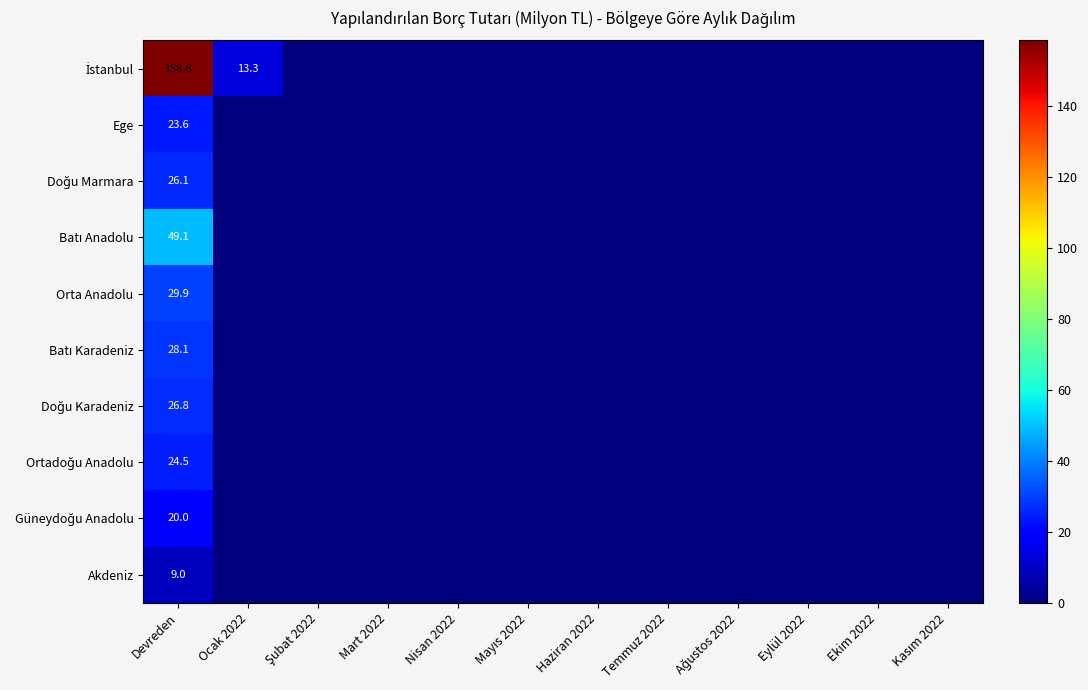

What is the sum of all Orta Anadolu values?

29.9